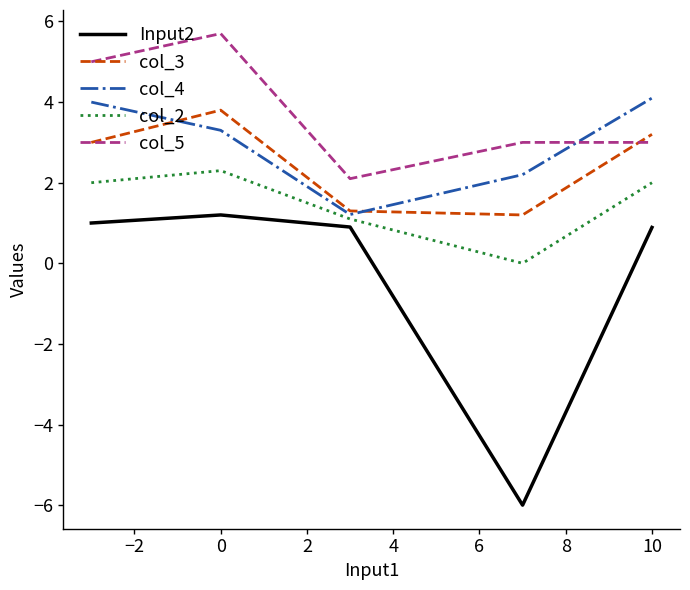

Count the number of categories in the chart.

5